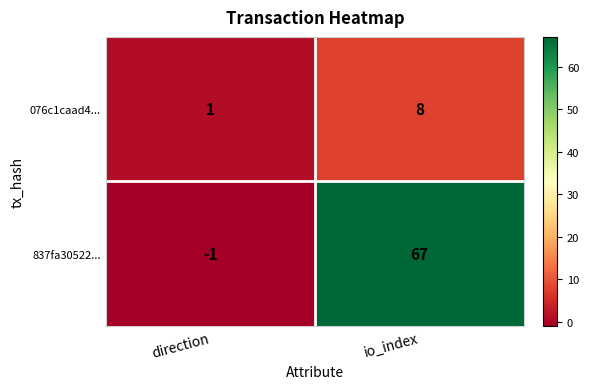

What is the average value of the 837fa30522... series?

33